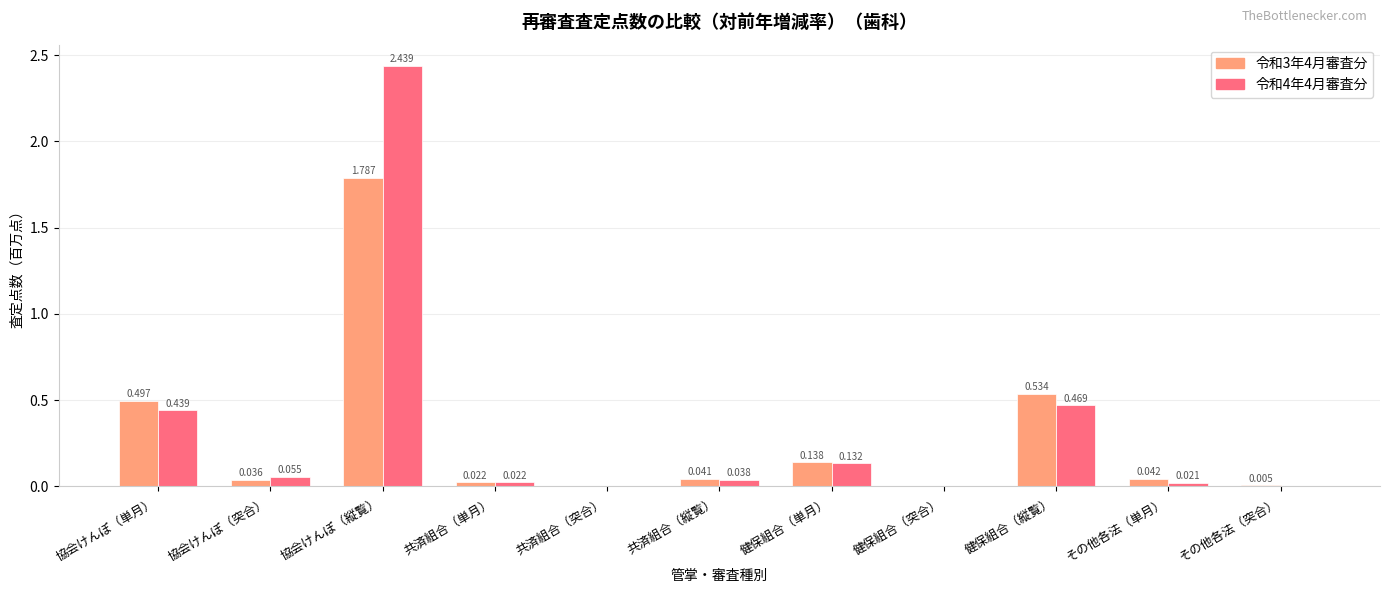

At which category is the sum across all series the highest?

協会けんぽ（縦覧）